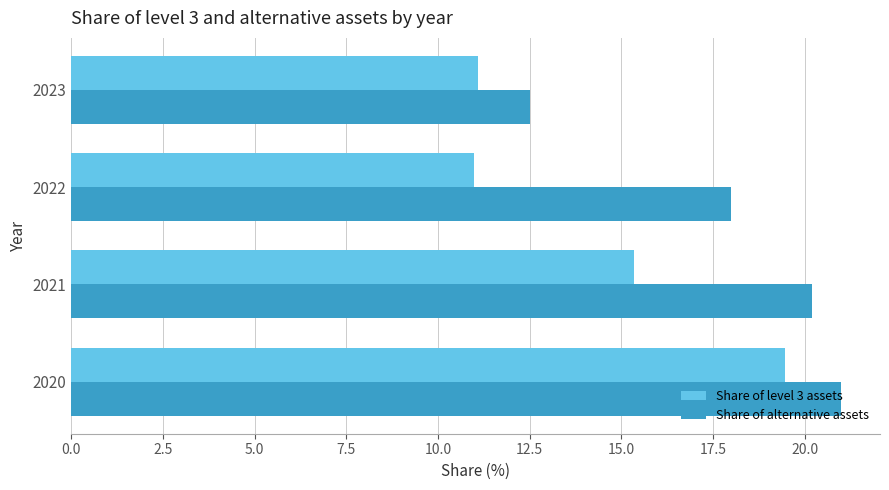

What is the total value across all series at 2021?

35.5